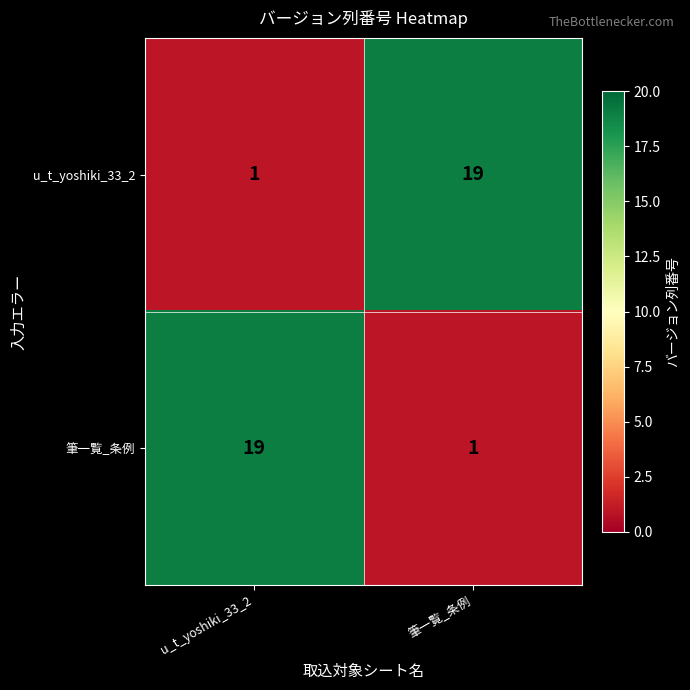

The value of 筆一覧_条例 at 筆一覧_条例 is 1. True or false?

True